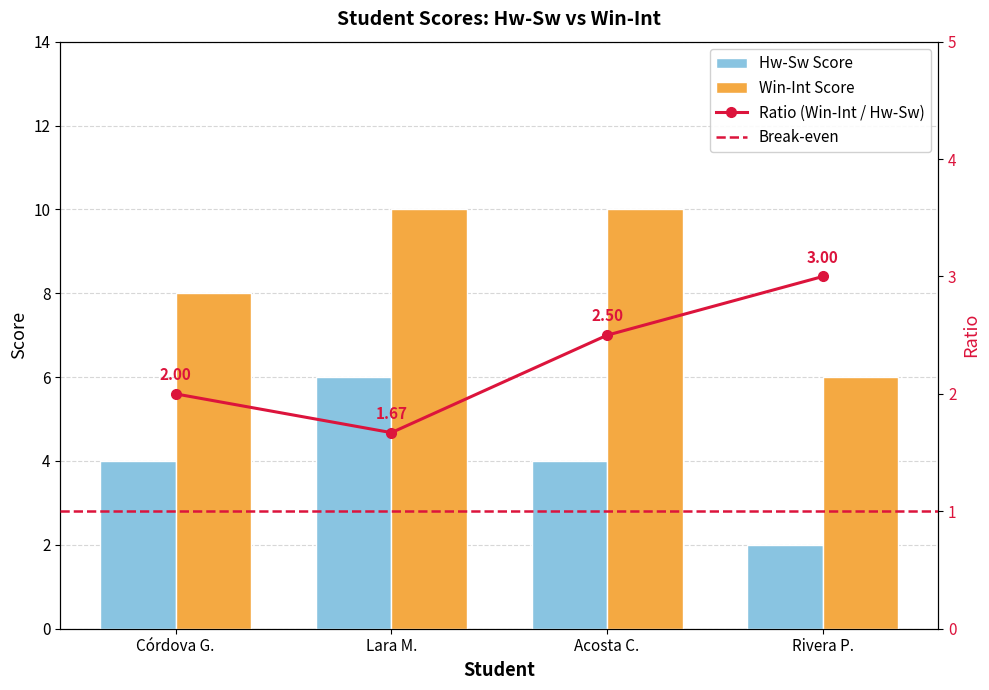

What is the value of the Win-Int Score bar at the 1st from the left?

8